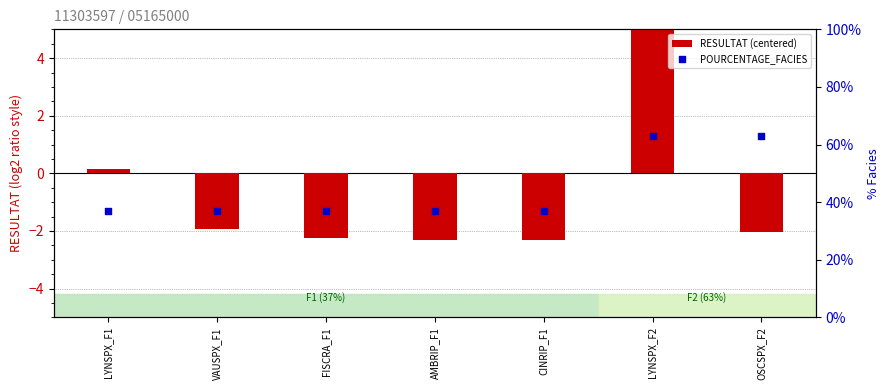

At how many categories does at least one series exceed 11?

7